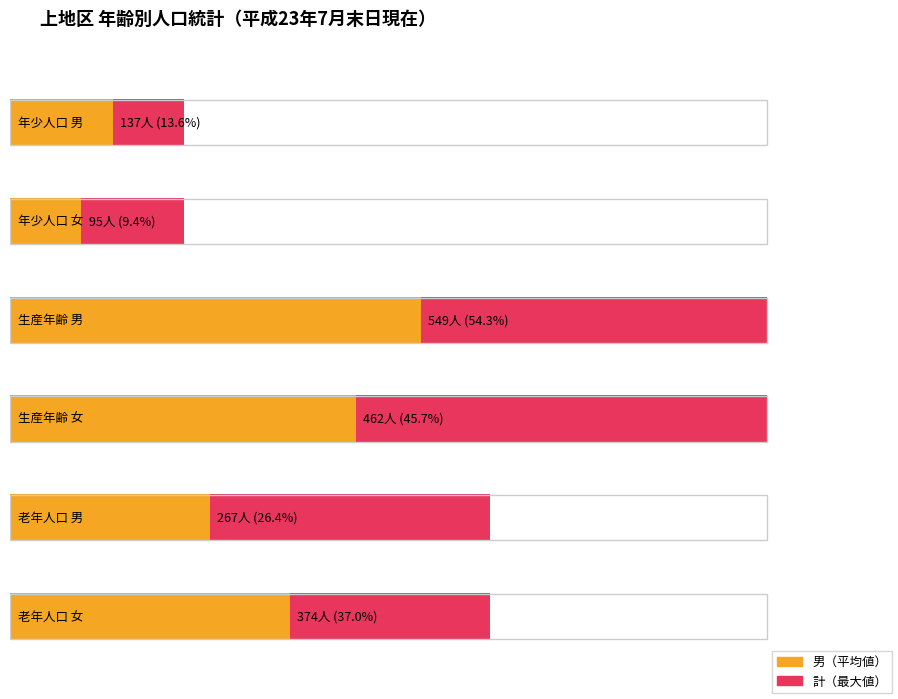

What is the value of the 男 bar at the 1st from the left?

137